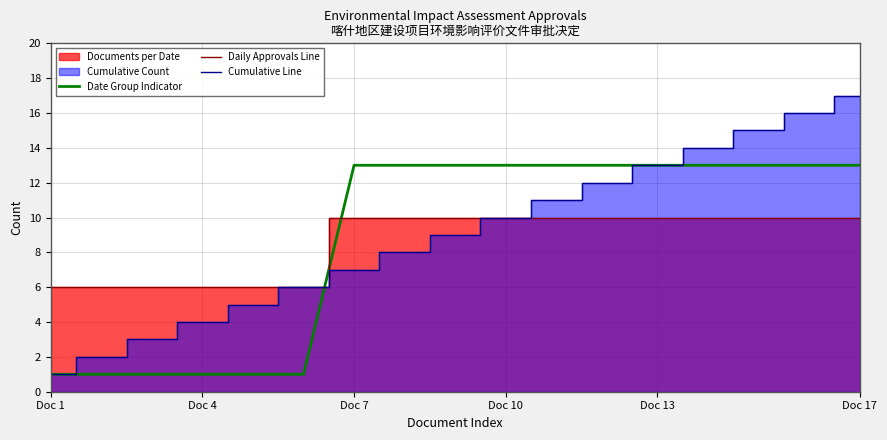

After their last crossing, which series has the higher values: Date Group Indicator or Daily Approvals Line?

Date Group Indicator